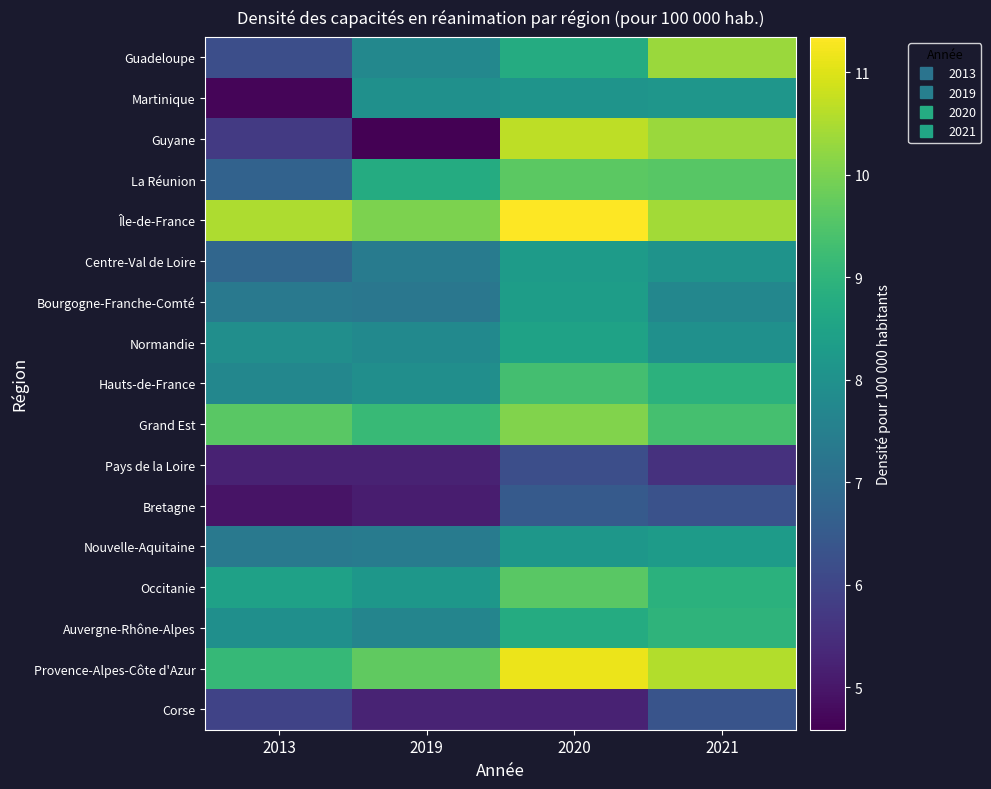

What is the total value across all series at 2020?

148.6